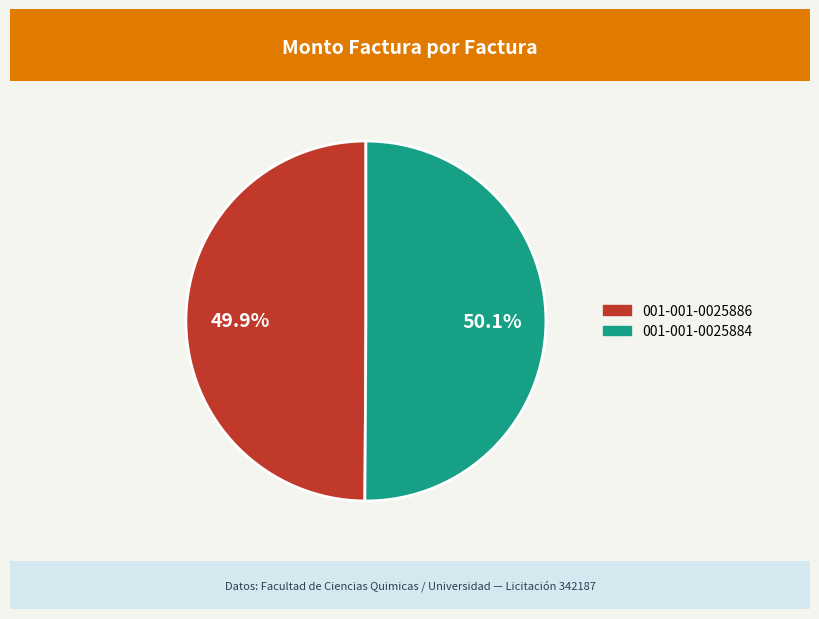

To the nearest percent, what portion does 001-001-0025884 represent?

50%